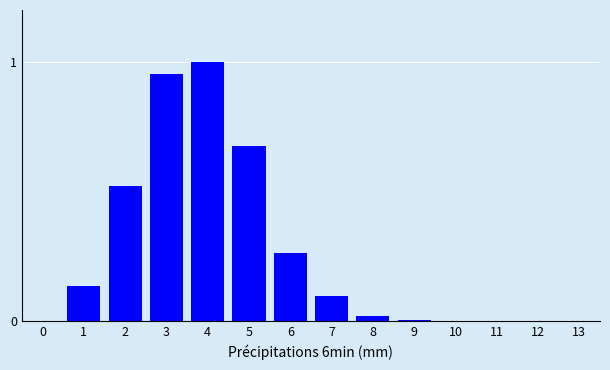

What is the change in value from 2 to 6?

-0.3